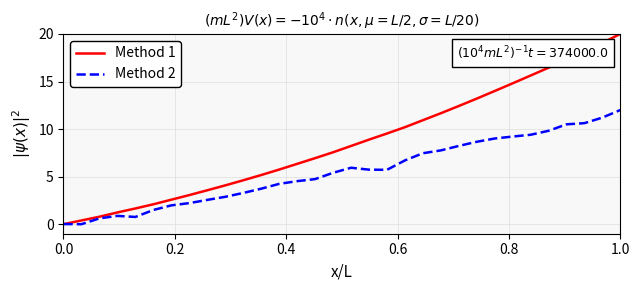

Which series has the largest range (max minus min)?

Method 1